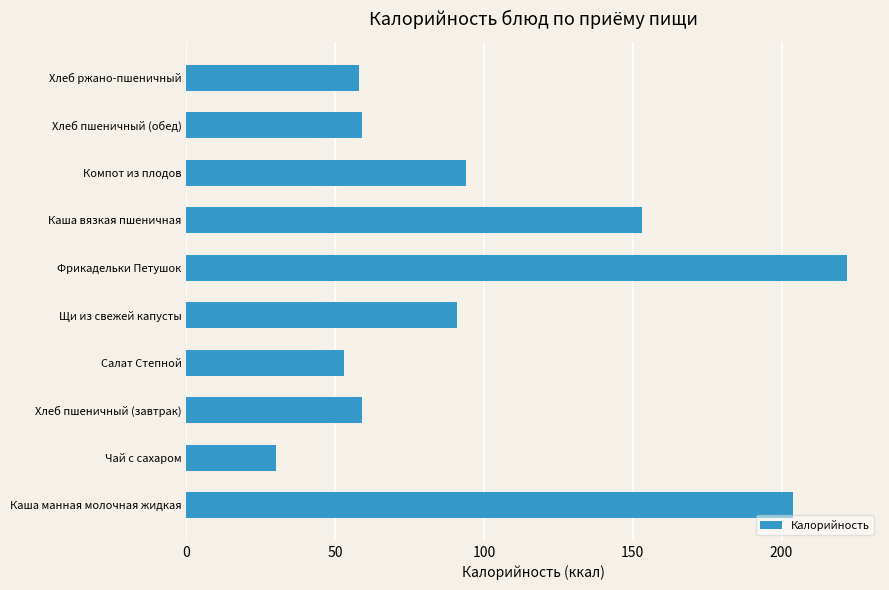

Are the bars horizontal?

Yes